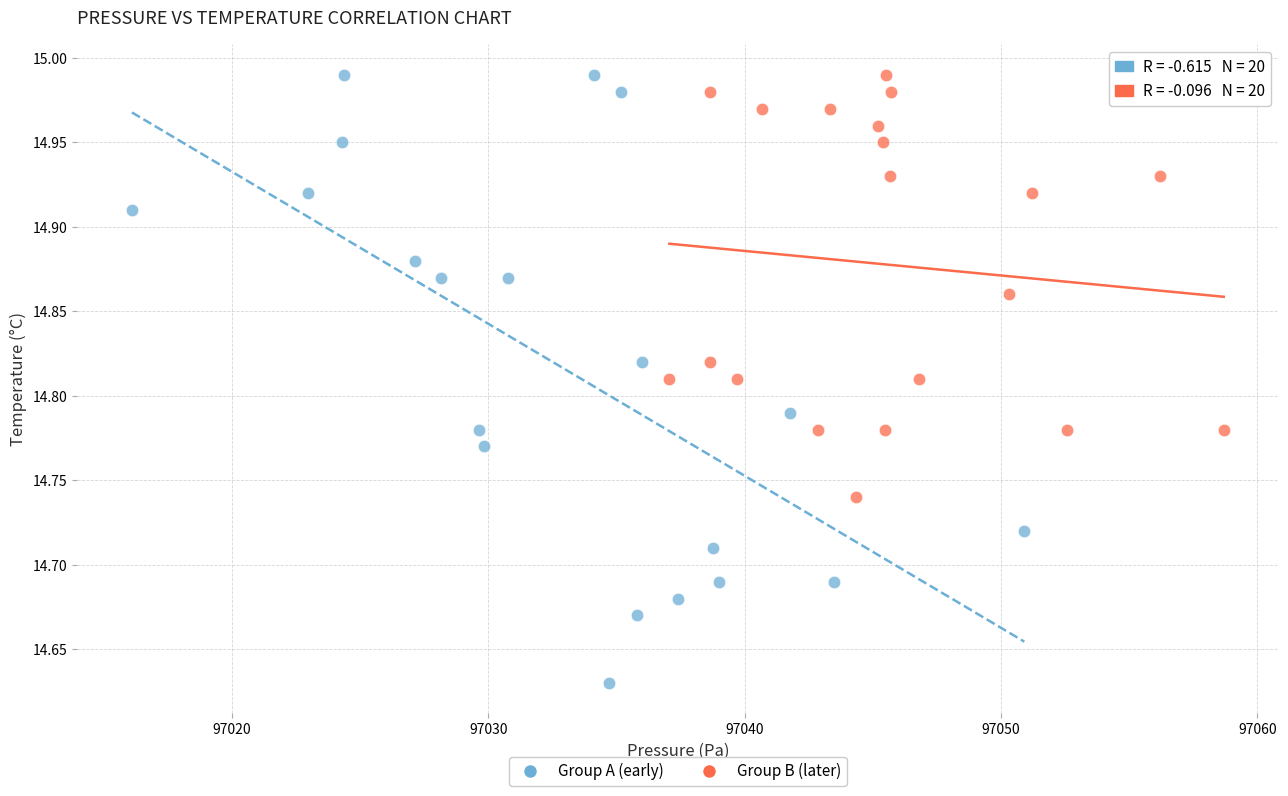

What are all the series names shown in the legend?

Group A (early), Group B (later)